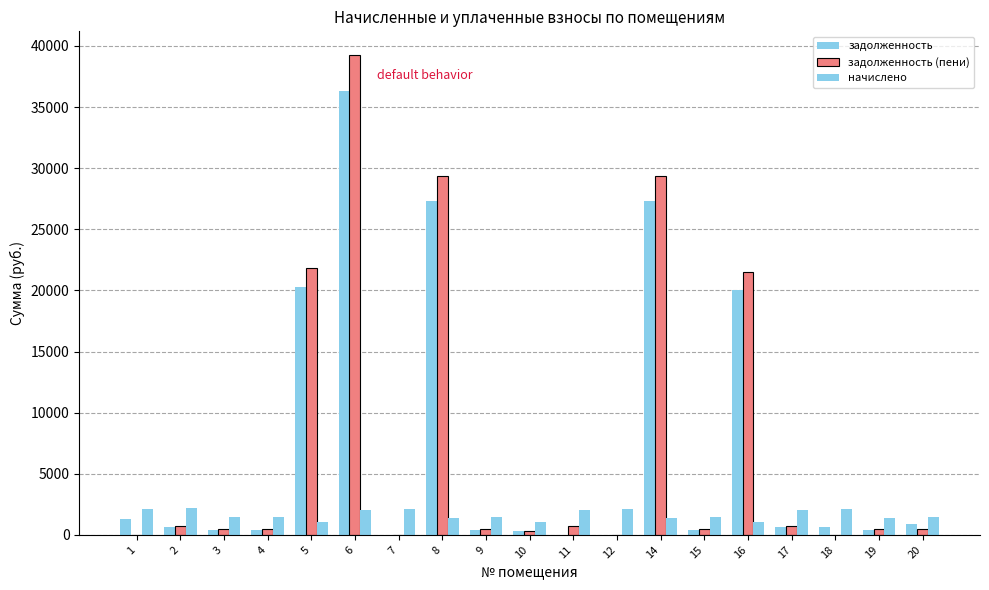

At how many categories does at least one series exceed 18495?

5